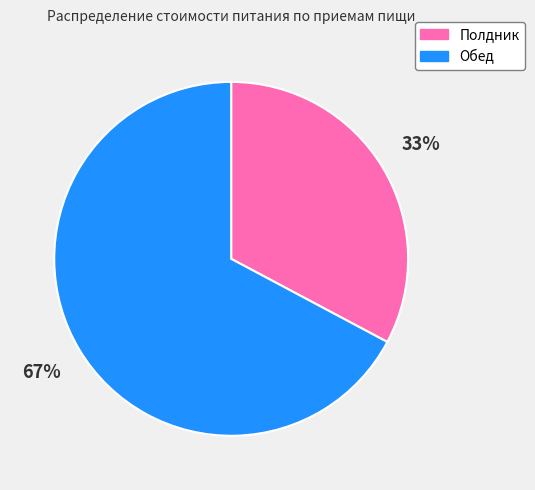

To the nearest percent, what is the difference between the Полдник and Обед slice percentages?

34%